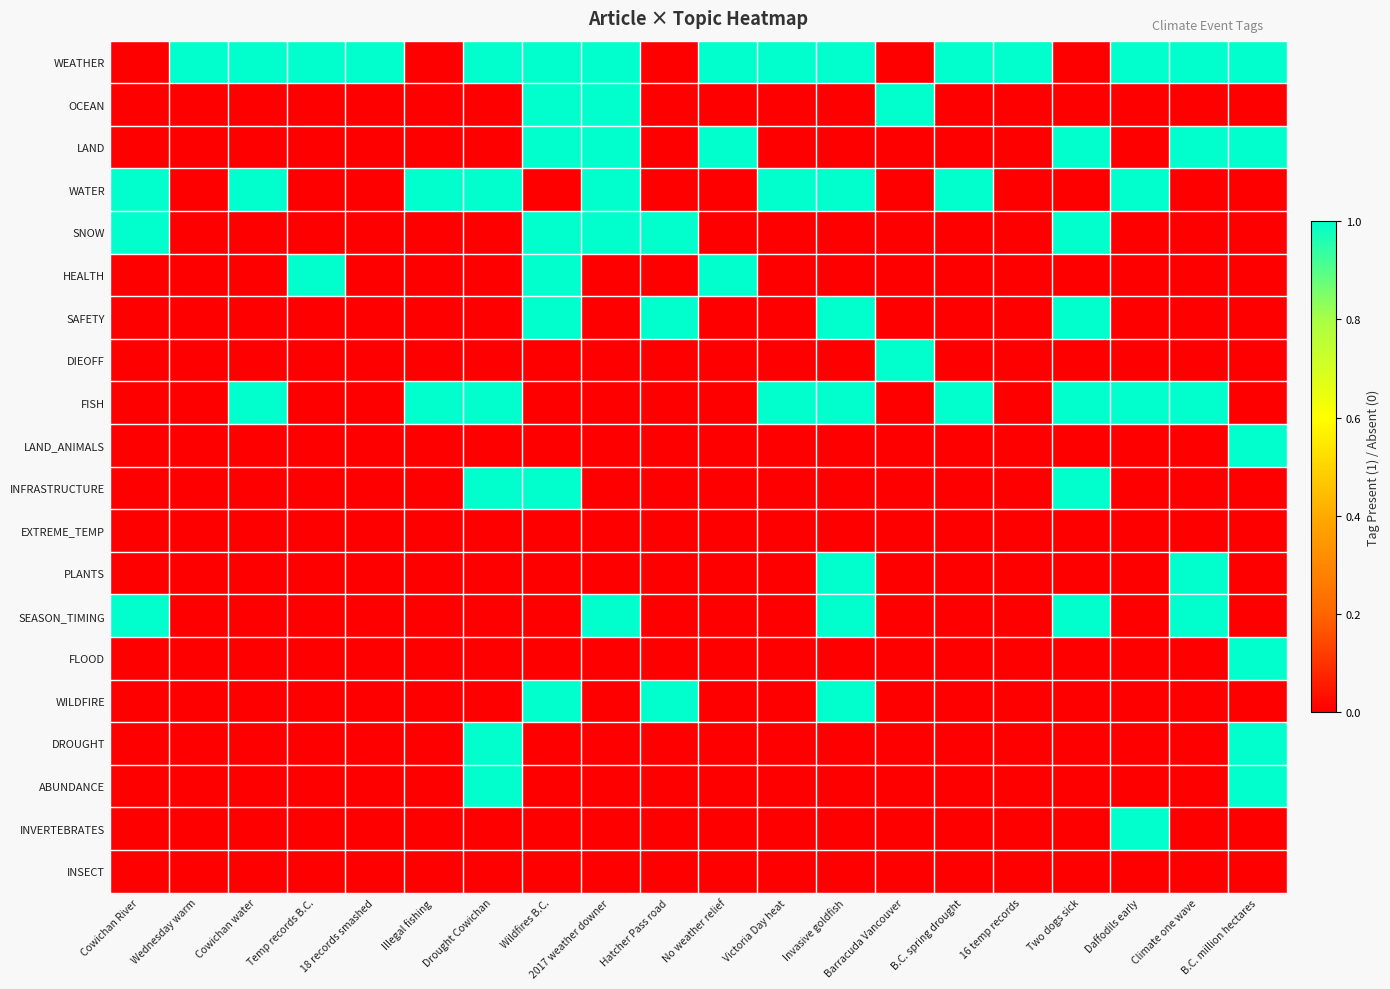

What is the maximum value shown in the chart?

1